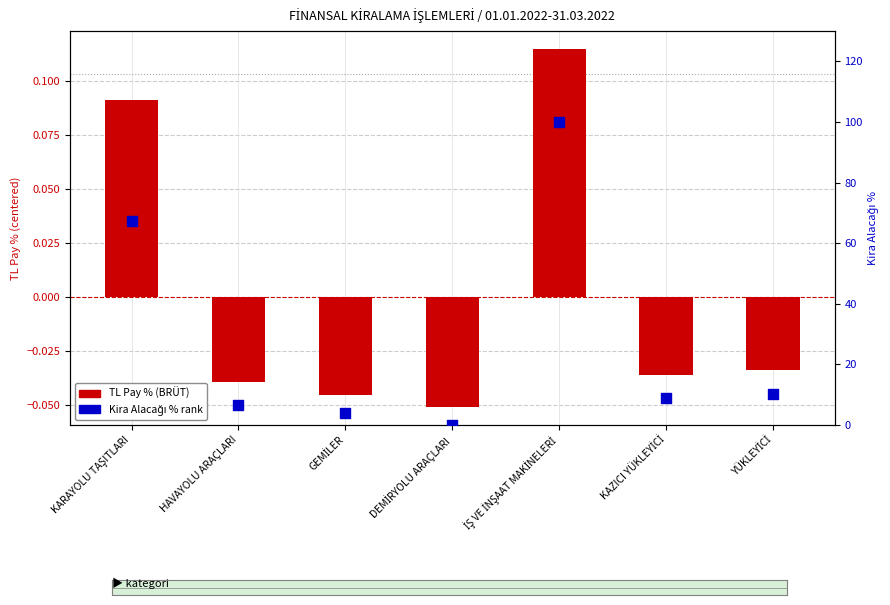

At which category is the sum across all series the highest?

İŞ VE İNŞAAT MAKİNELERİ